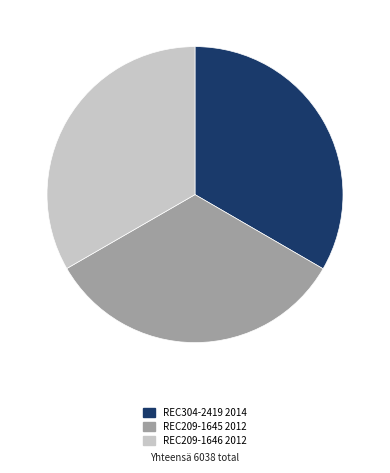

Is the sum of REC209-1645 and REC304-2419 greater than half?

Yes